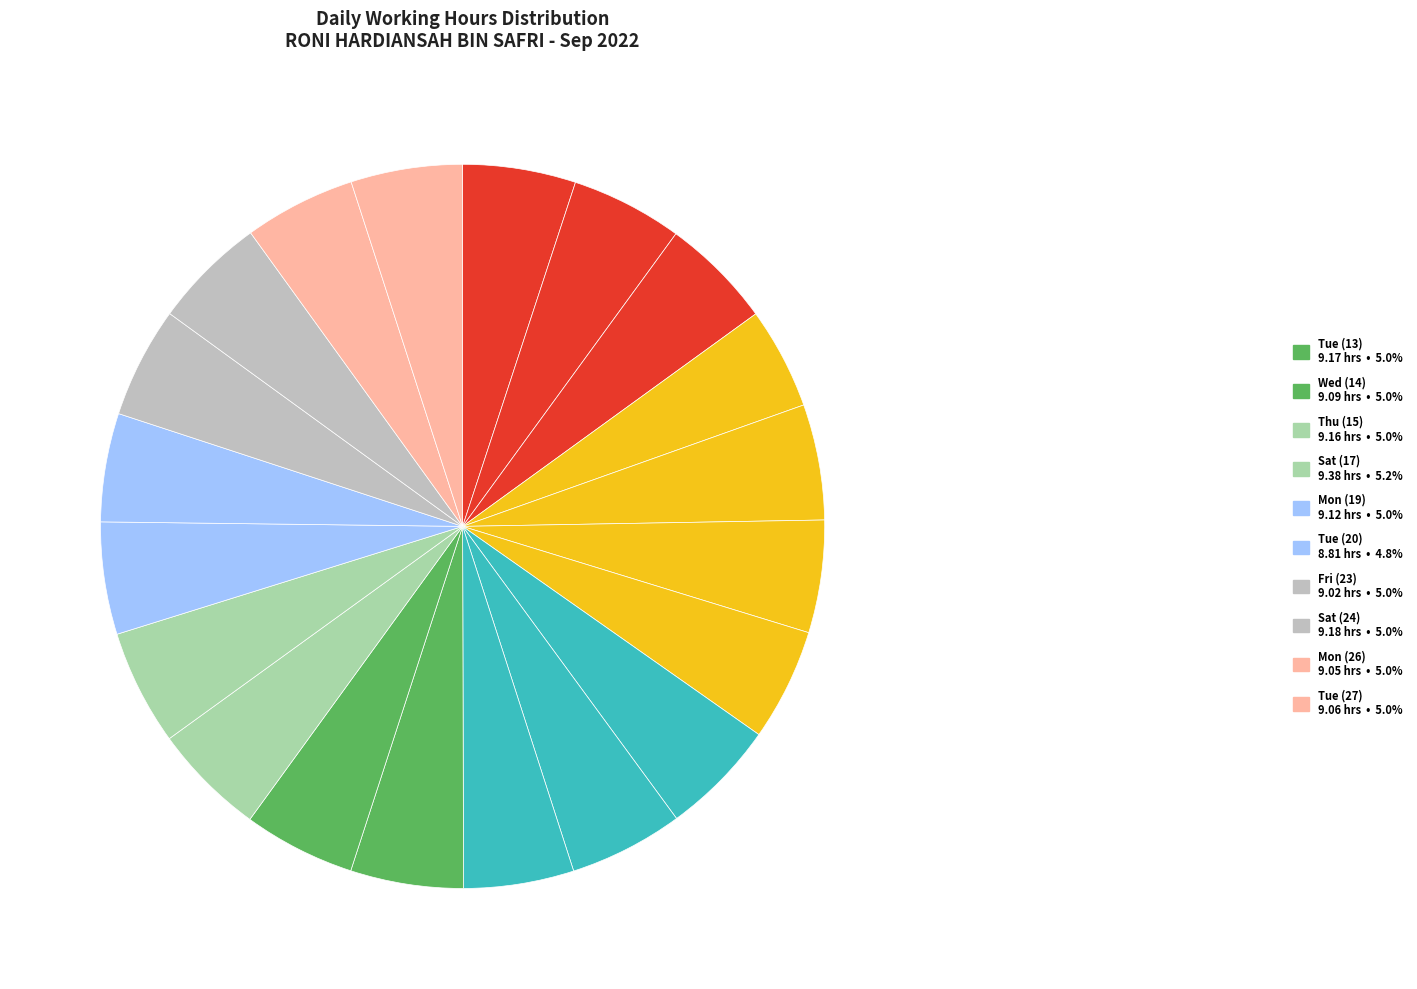

To the nearest percent, what is the difference between the largest and smallest slice percentages?

1%